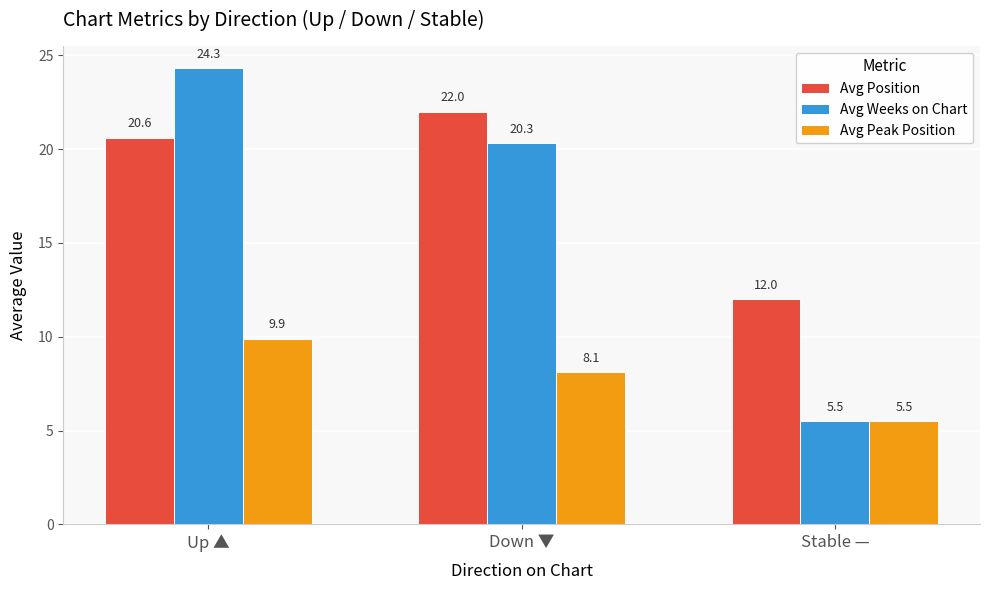

Does the chart contain stacked bars?

No